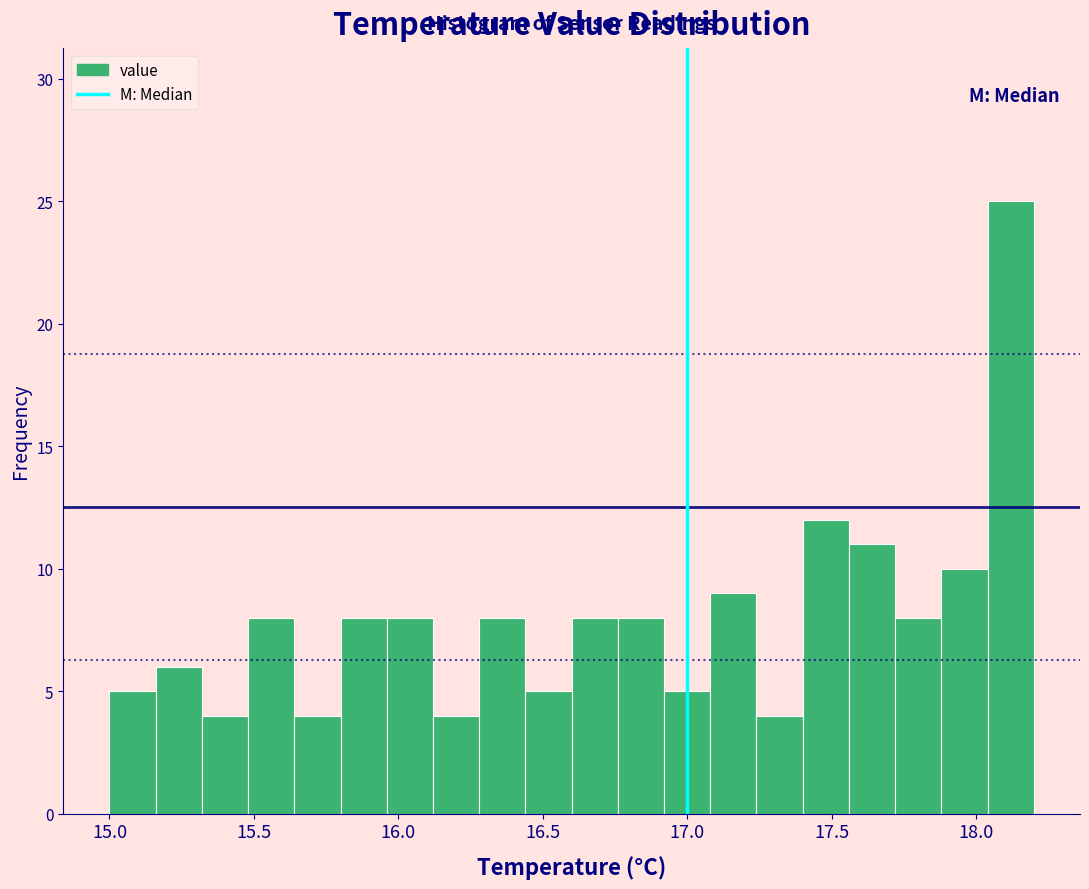

Around what value on the x-axis is the tallest bar? Give the approximate position of its centre, as read against the axis.

18.10